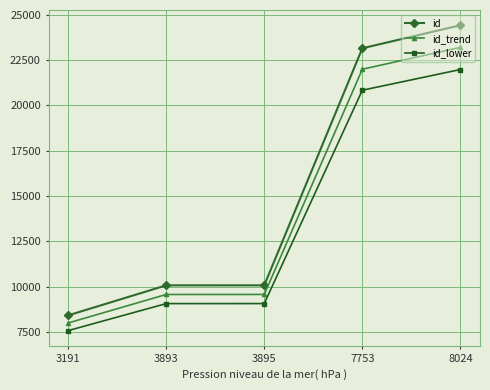

What is the maximum value for id_lower?

21985.2